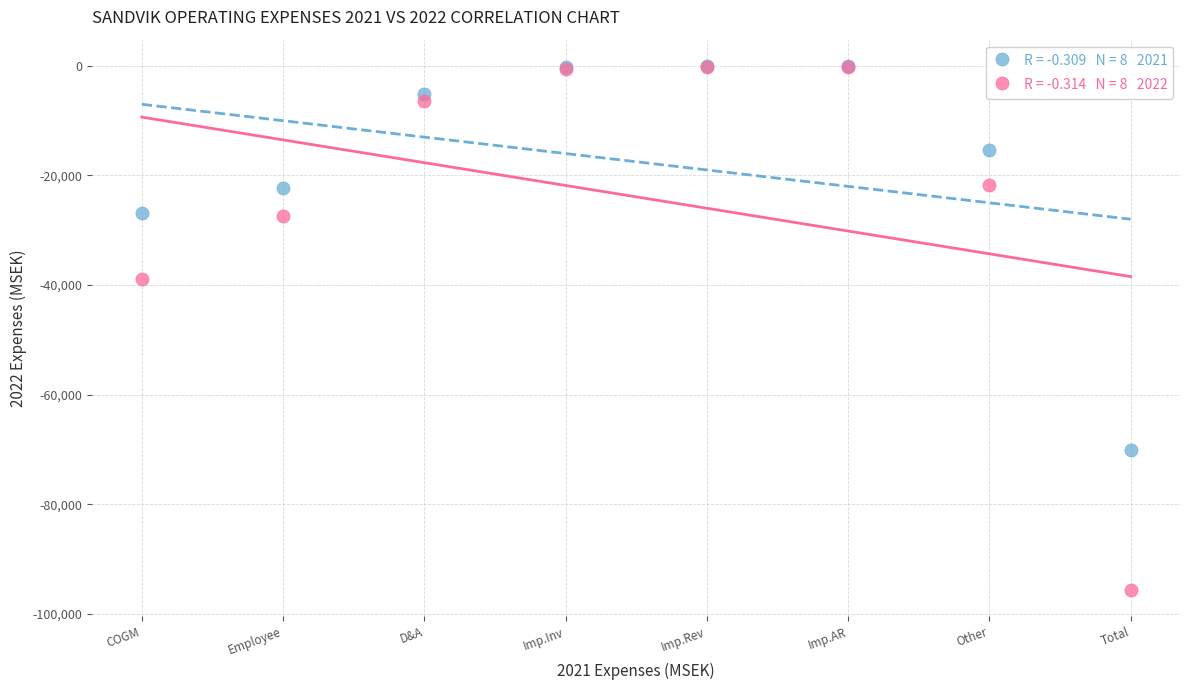

Across all series, what Y value is closest to -47832?

-38900